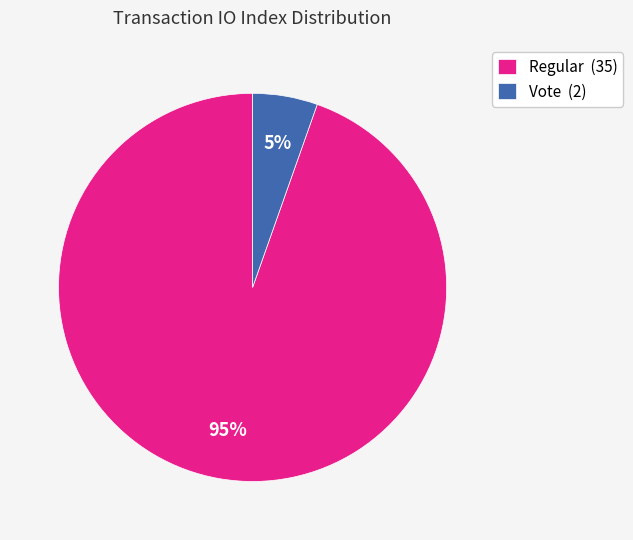

To the nearest percent, what is the average slice percentage?

50%